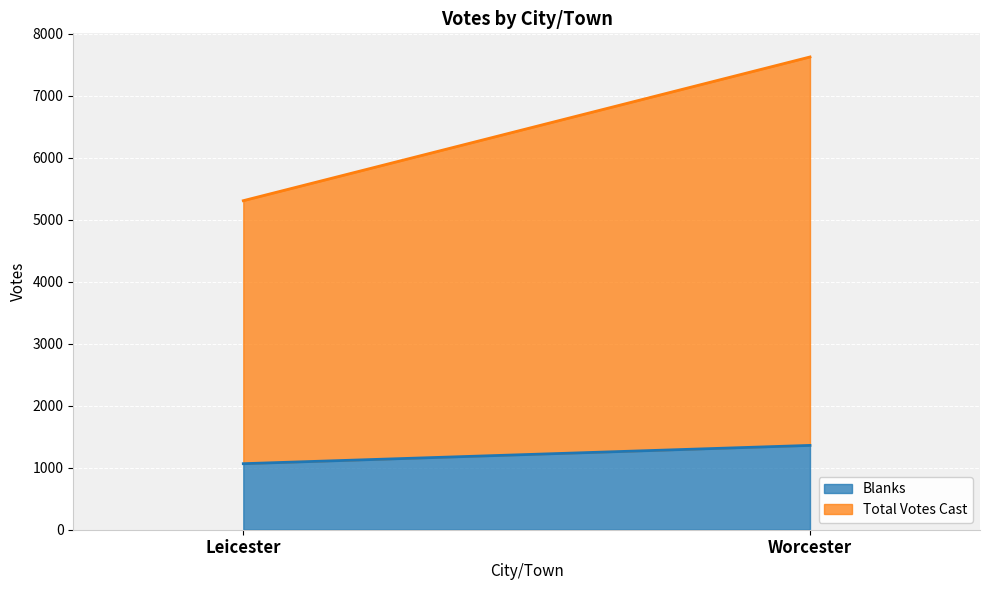

Rank the series at Leicester from highest to lowest value.

Total Votes Cast, Blanks